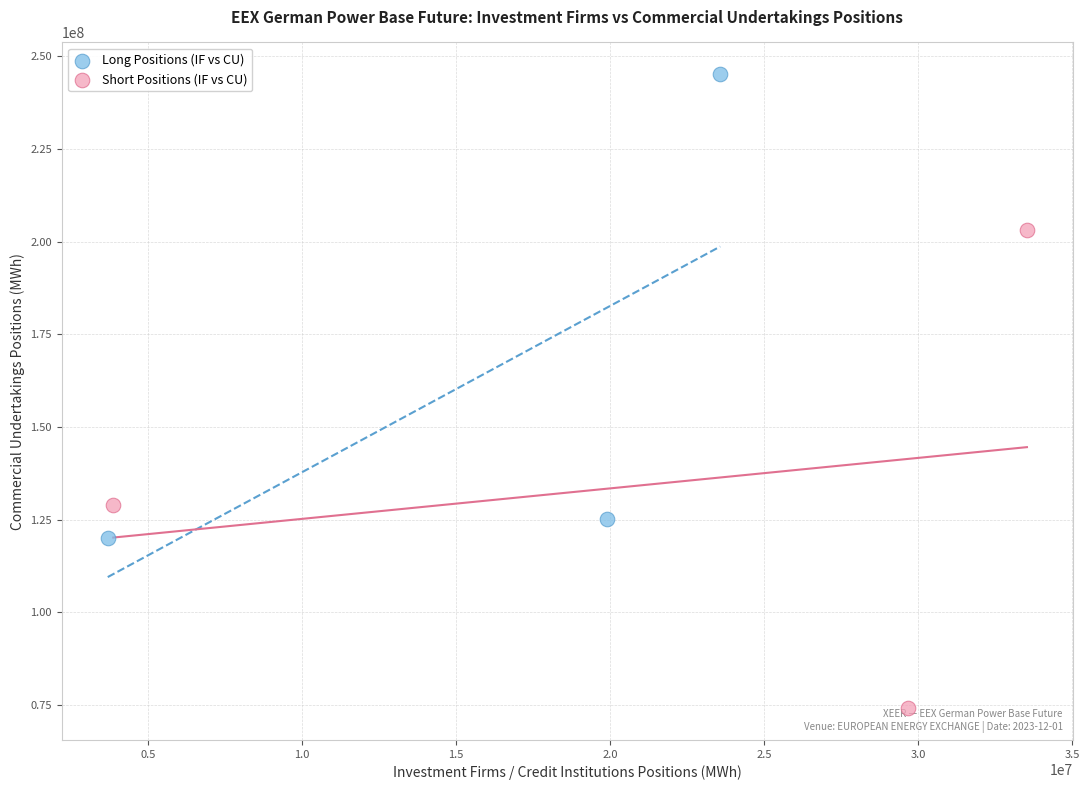

Which series reaches the minimum Y coordinate?

Short Positions (IF vs CU)